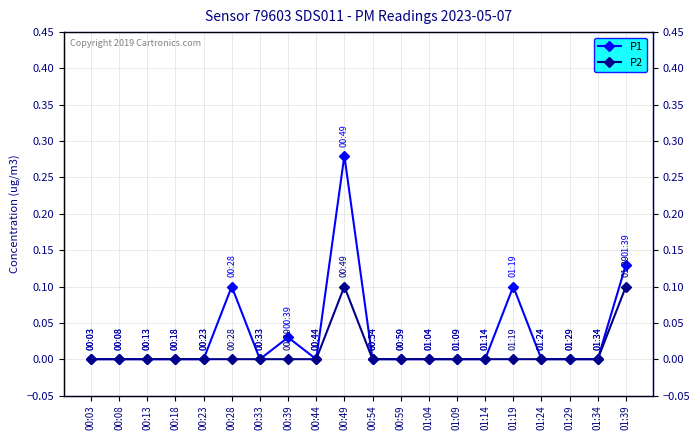

True or false: P2 and P1 intersect in this chart.

False